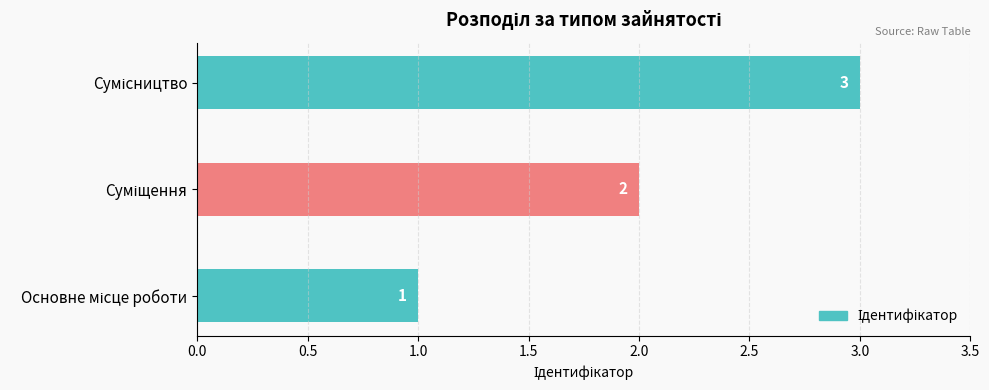

What is the maximum value shown in the chart?

3